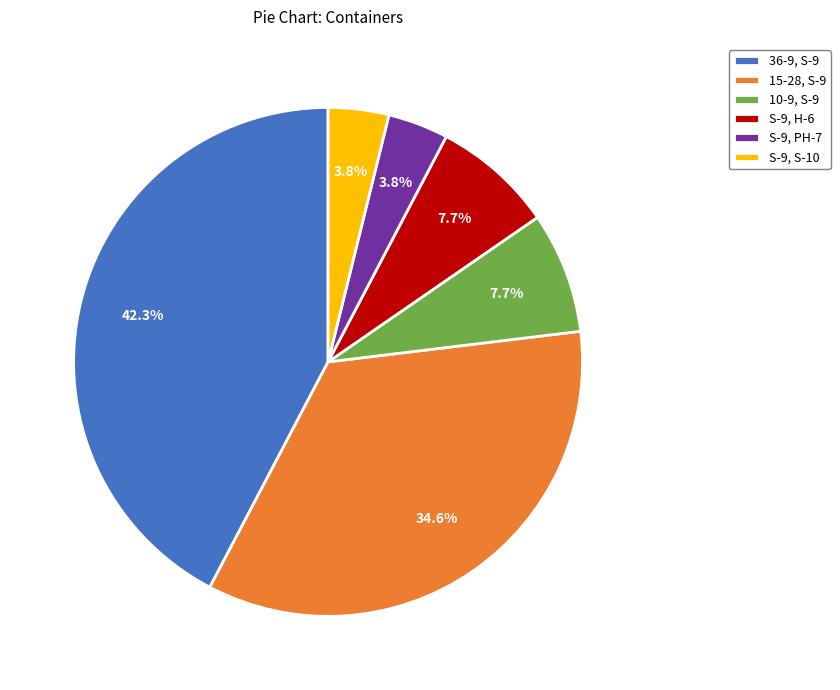

Is there any slice that represents more than half of the pie?

No